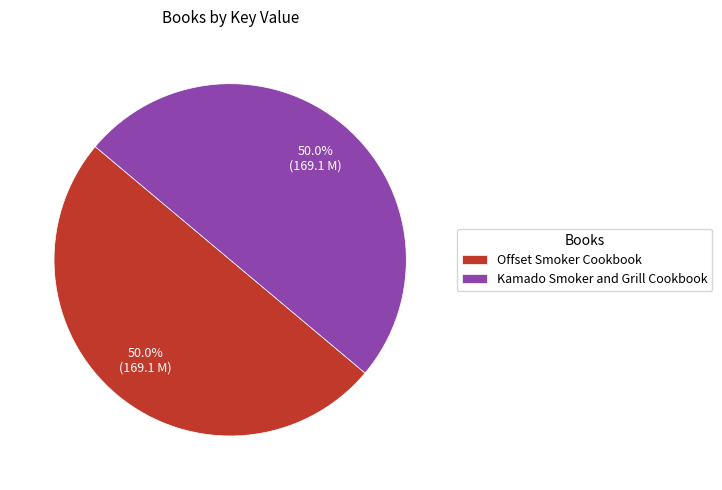

True or false: Offset Smoker Cookbook accounts for 38% of the total.

False